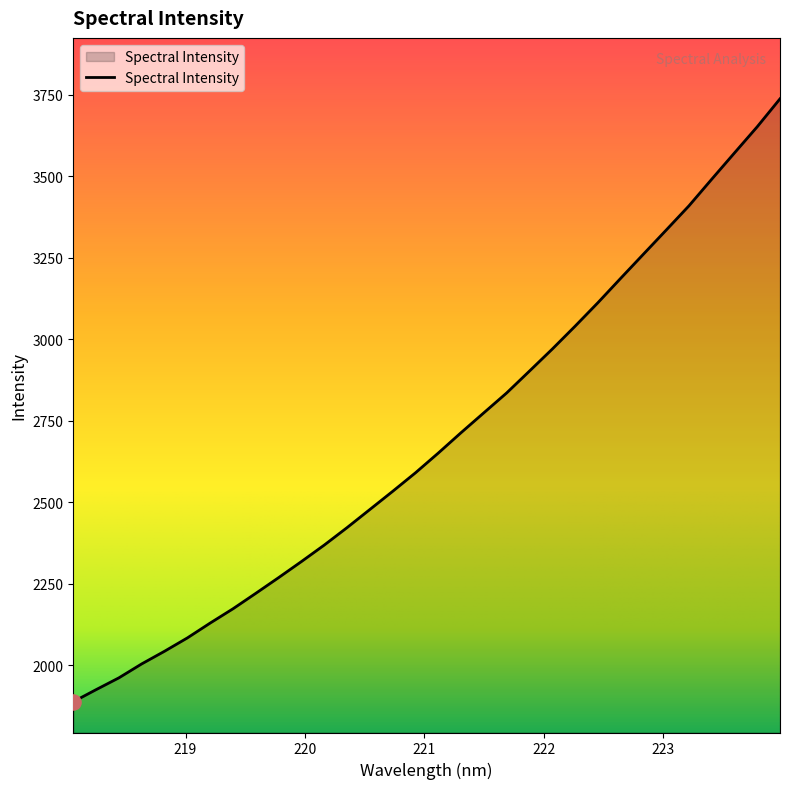

What is the minimum value shown in the chart?

1887.7